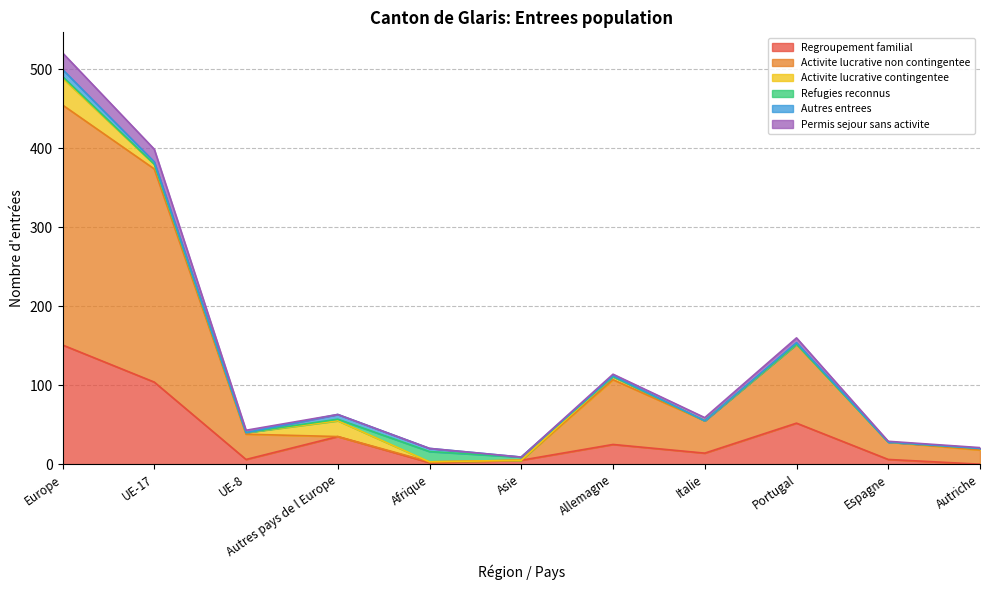

How many values in the Permis sejour sans activite series are below 55?

5